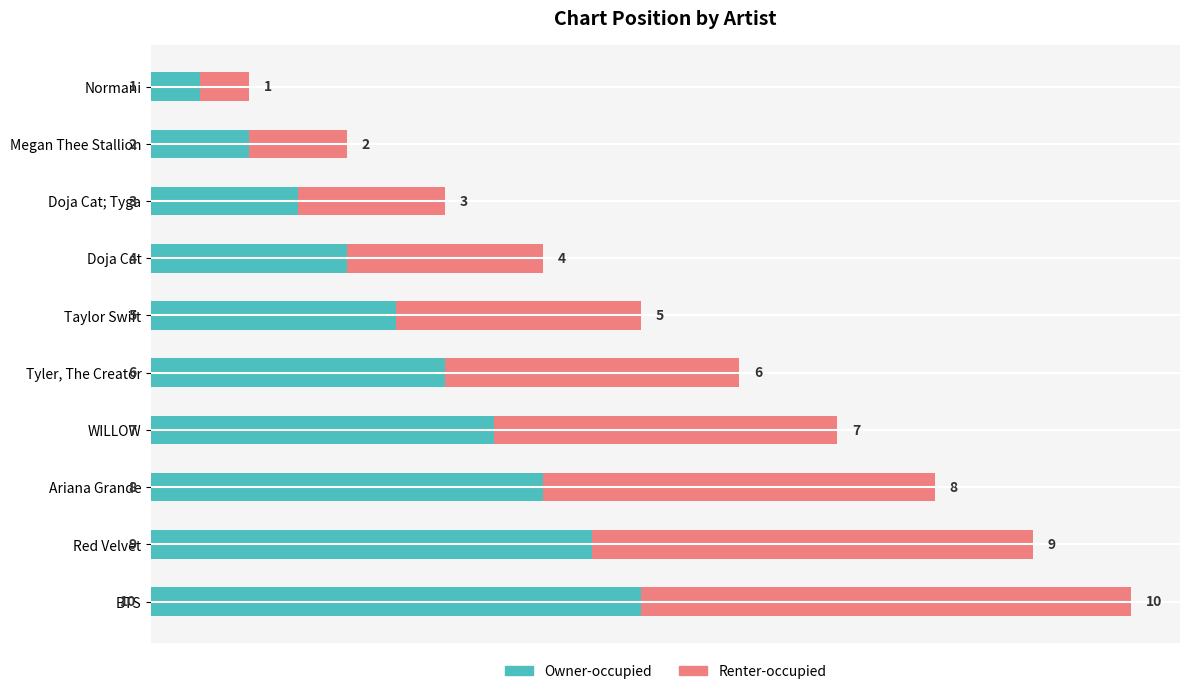

At which category is the sum across all series the highest?

BTS